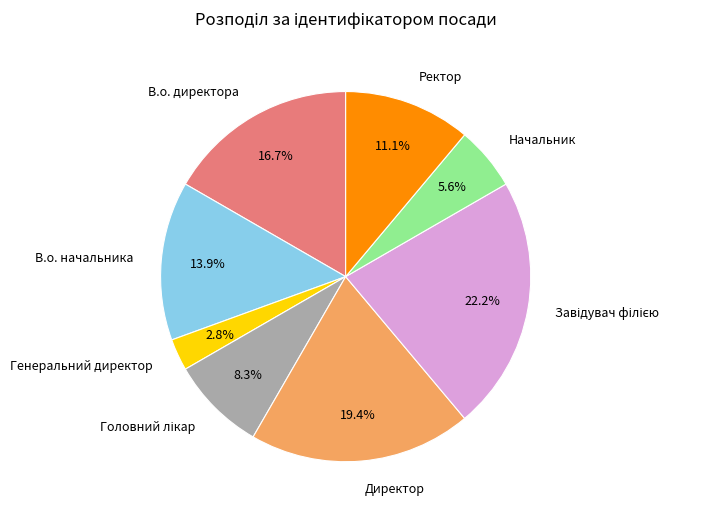

To the nearest percent, what percentage of the pie is Ректор?

11%